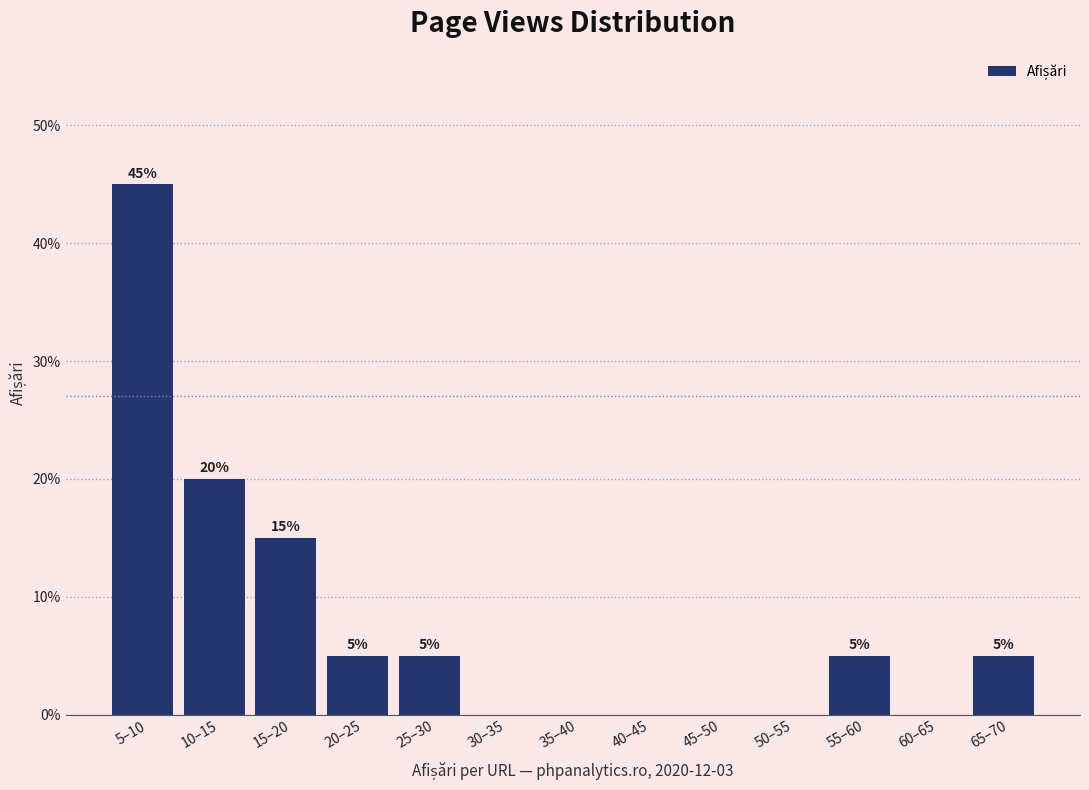

Reading left to right, transcribe all the data shown in this chart.

5–10=45	10–15=20	15–20=15	20–25=5	25–30=5	30–35=0	35–40=0	40–45=0	45–50=0	50–55=0	55–60=5	60–65=0	65–70=5